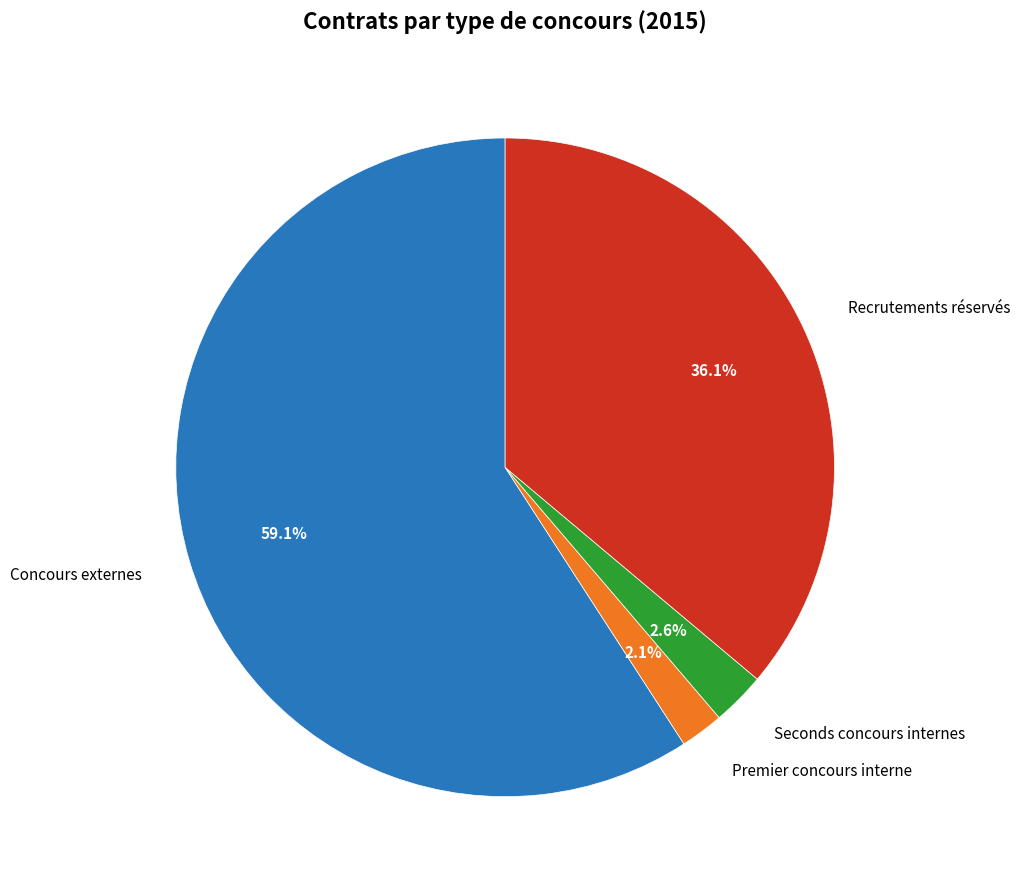

Does Concours externes represent more than half of the total?

Yes